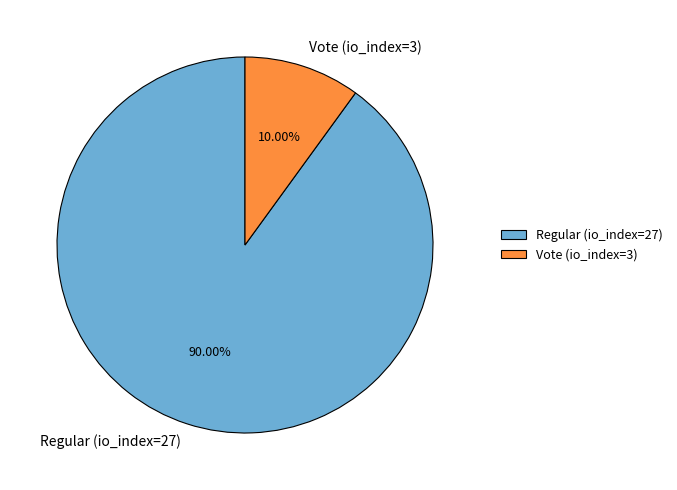

Which category has the biggest portion of the pie?

Regular (io_index=27)